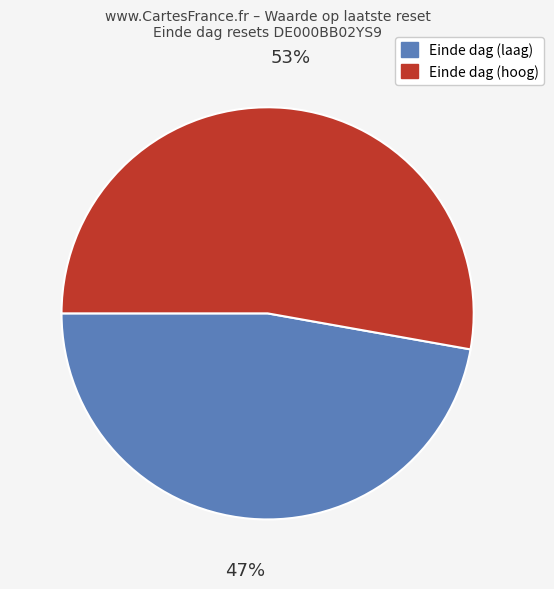

Is there a majority slice in this chart?

Yes